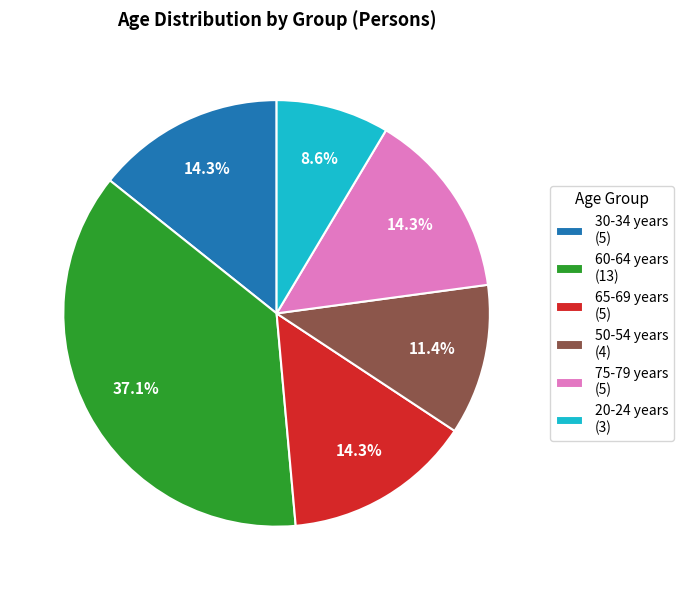

Combined, what portion of the pie is 50-54 years (4) and 30-34 years (5)?

25.7%